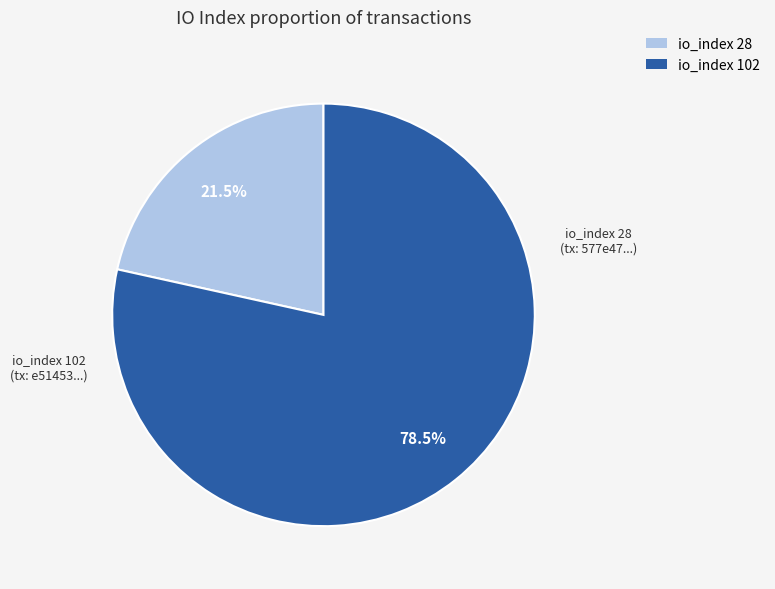

How many segments does this pie chart have?

2